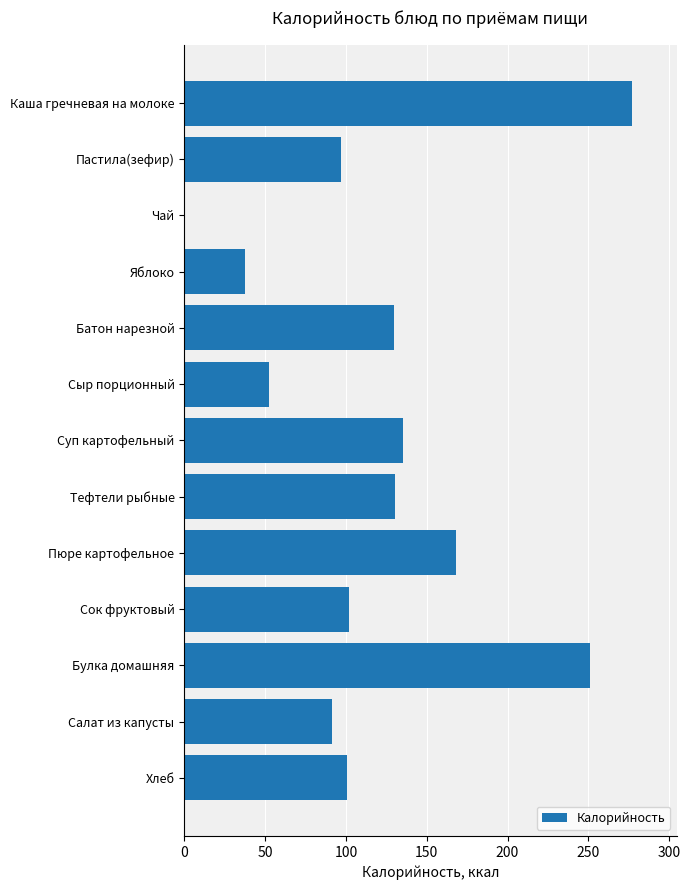

Is it true that the value at Тефтели рыбные is 82.8?

False